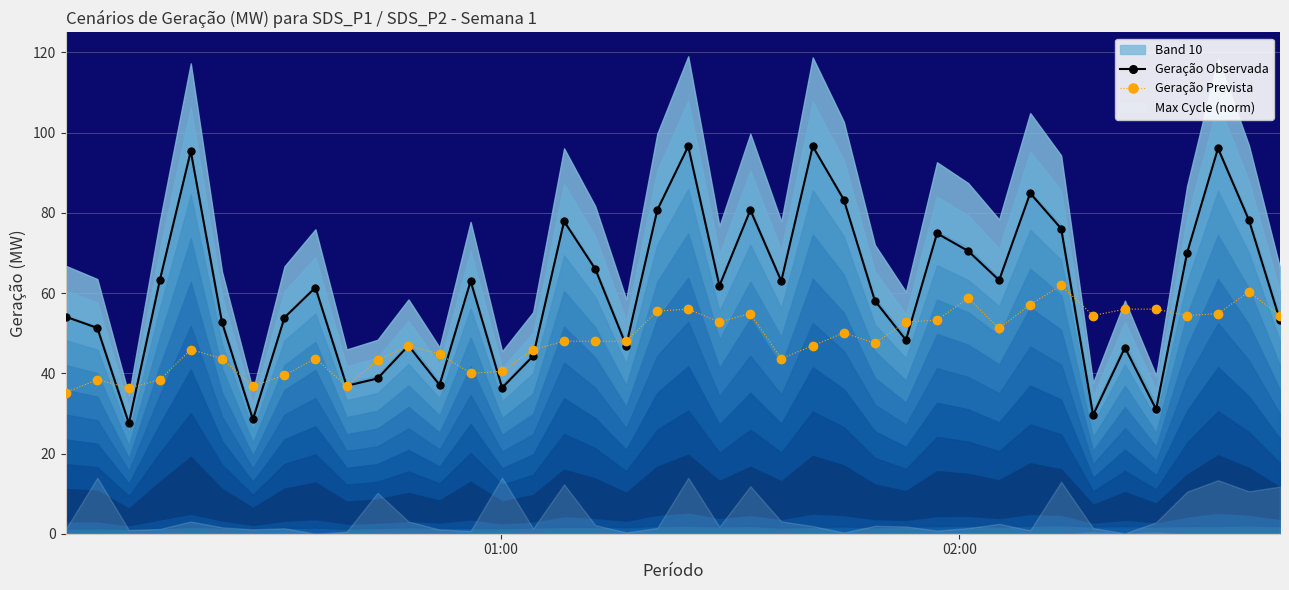

In Geração Observada, how many points are lower than both neighbors (excluding endpoints)?

12